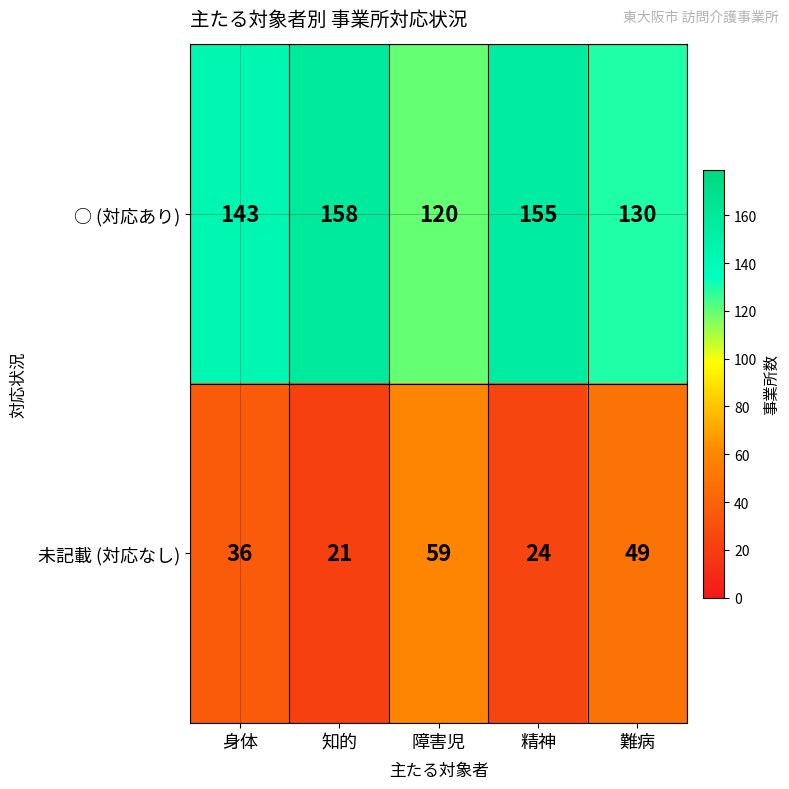

What is the difference between the highest and lowest values at 難病?

81